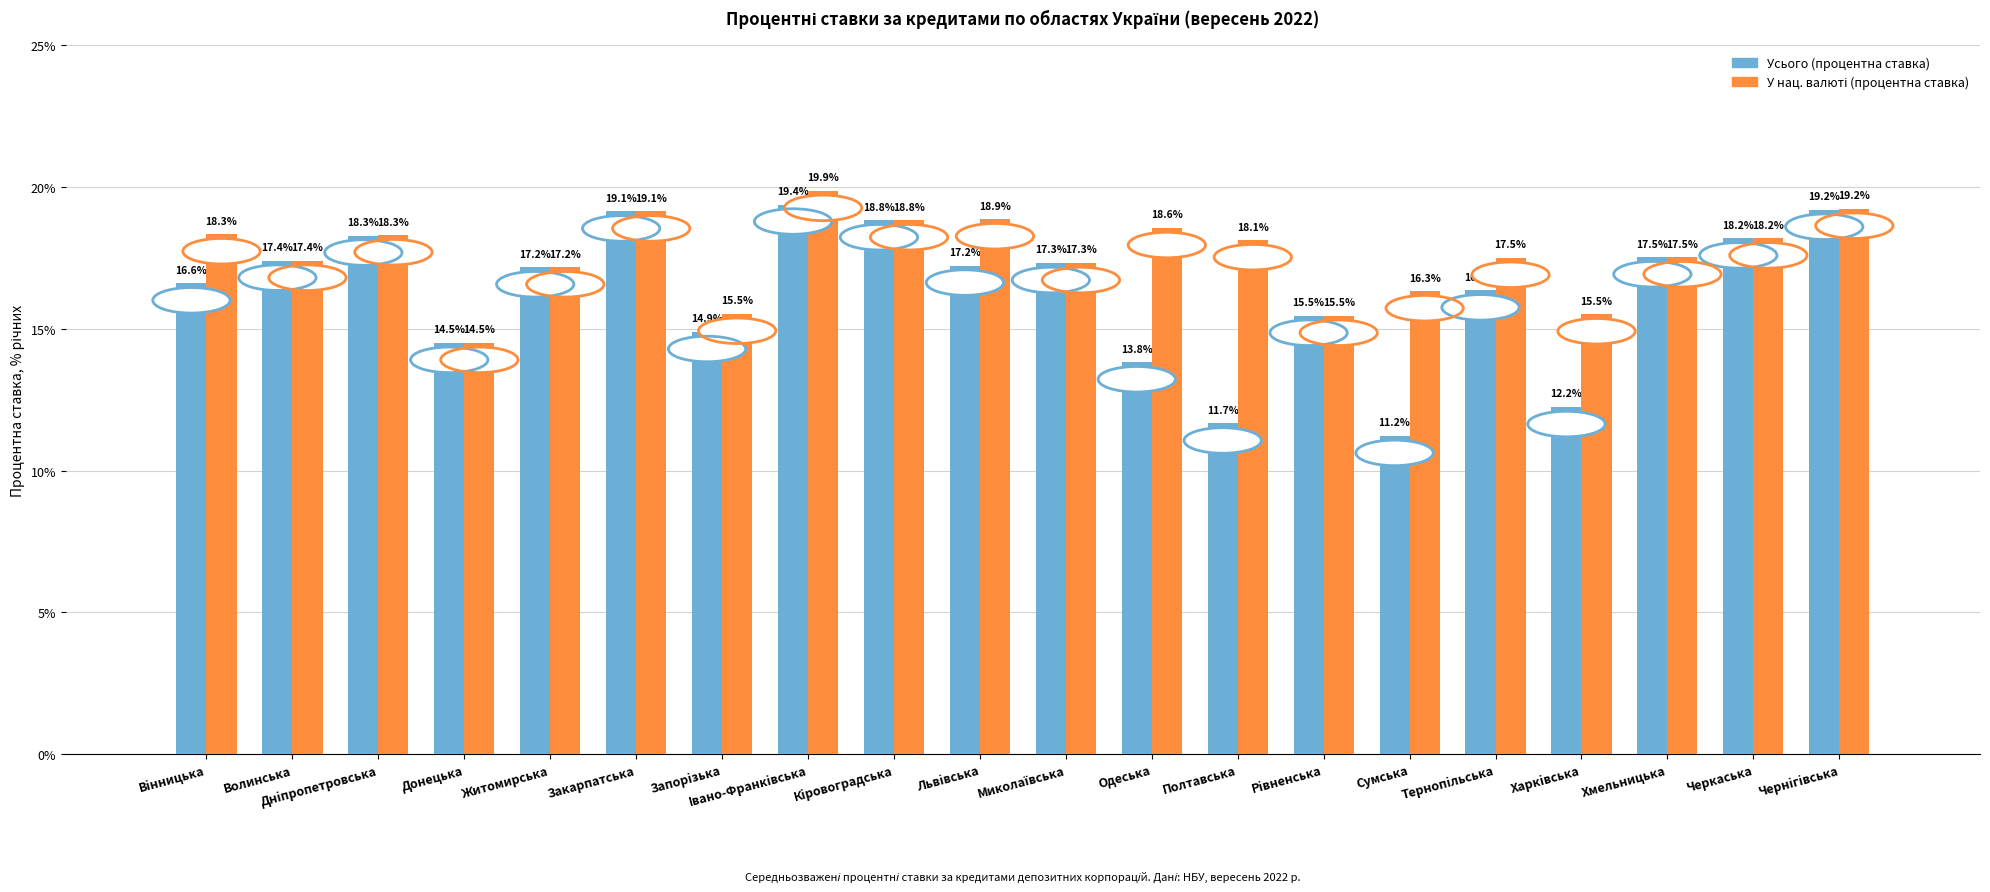

The value of Усього (процентна ставка) at Полтавська is 11.7. True or false?

True